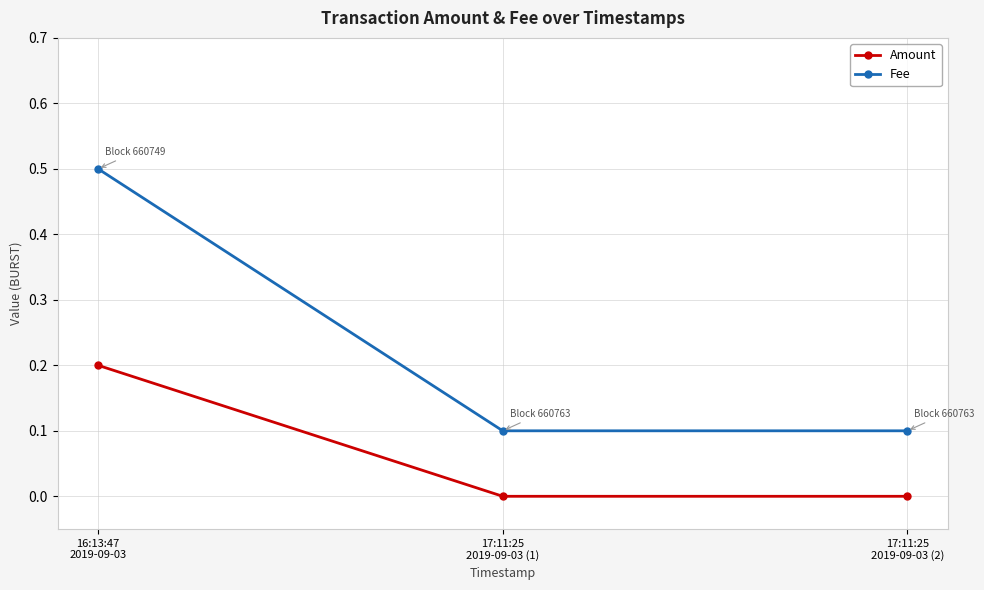

Which series has the widest spread of values?

Fee